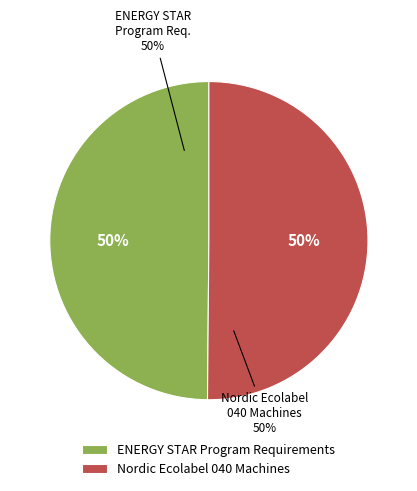

Does ENERGY STAR Program Requirements account for over 50% of the chart?

No